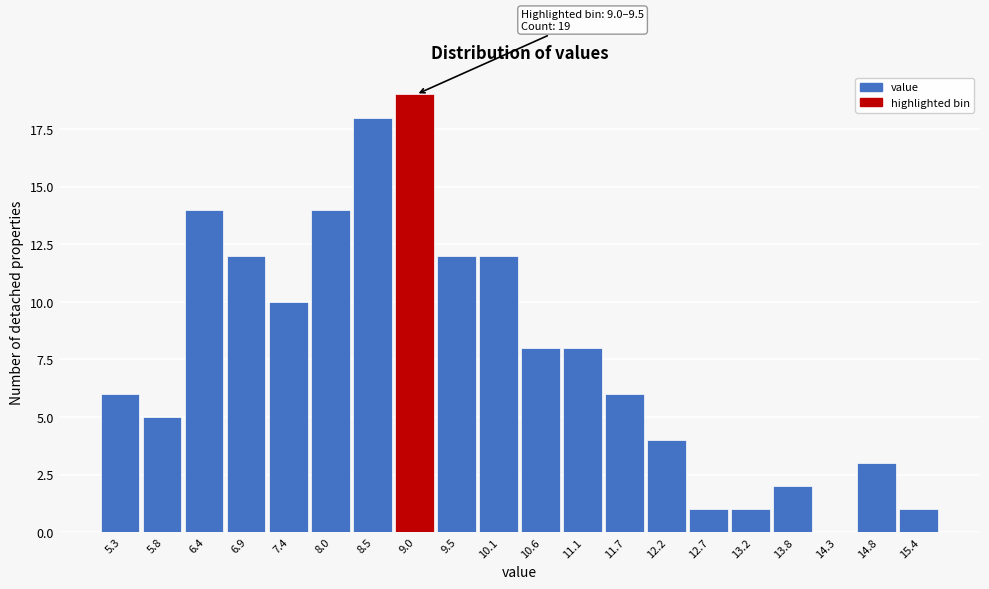

Reading left to right, extract all data points from this chart.

5.3=6	5.8=5	6.4=14	6.9=12	7.4=10	8.0=14	8.5=18	9.0=19	9.5=12	10.1=12	10.6=8	11.1=8	11.7=6	12.2=4	12.7=1	13.2=1	13.8=2	14.3=0	14.8=3	15.4=1